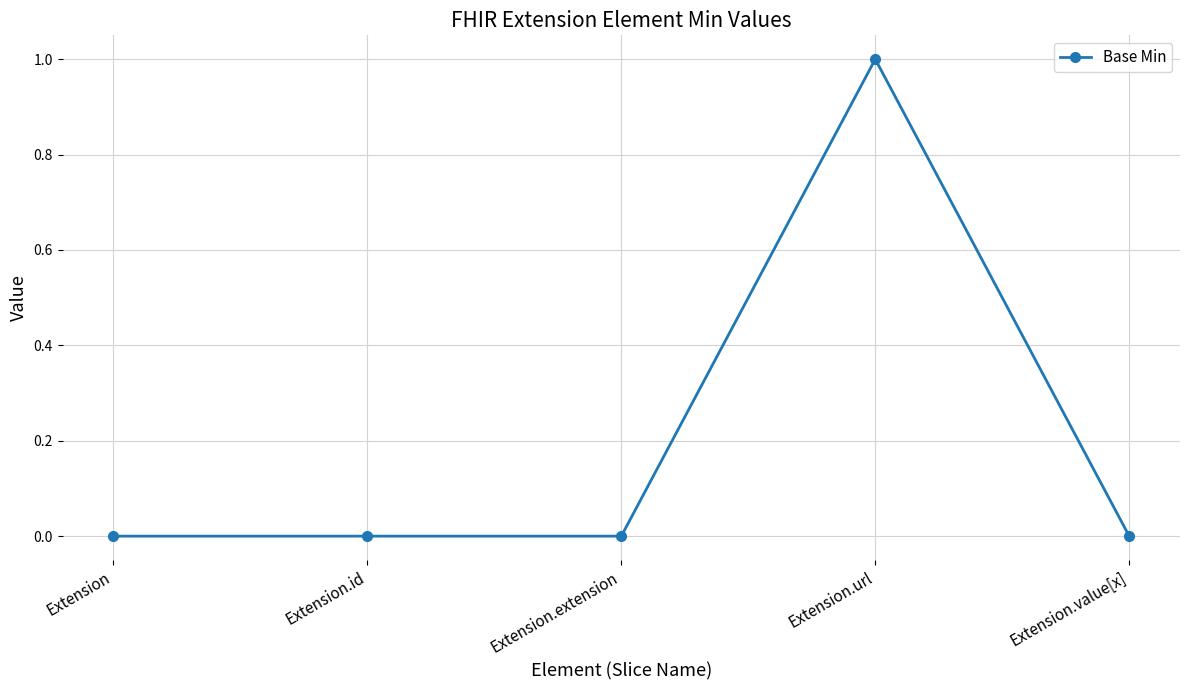

The value at Extension.id is 0. True or false?

True